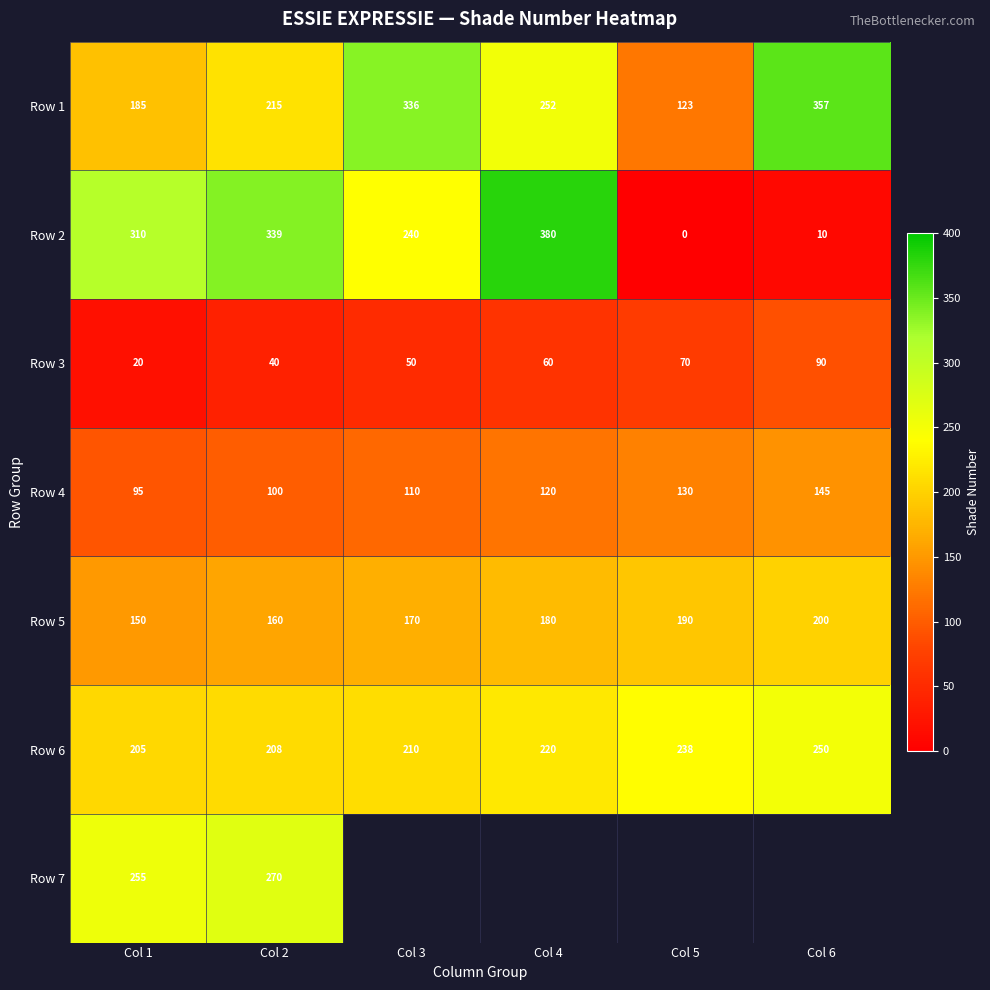

How many values in the Row 2 series are below 310?

3